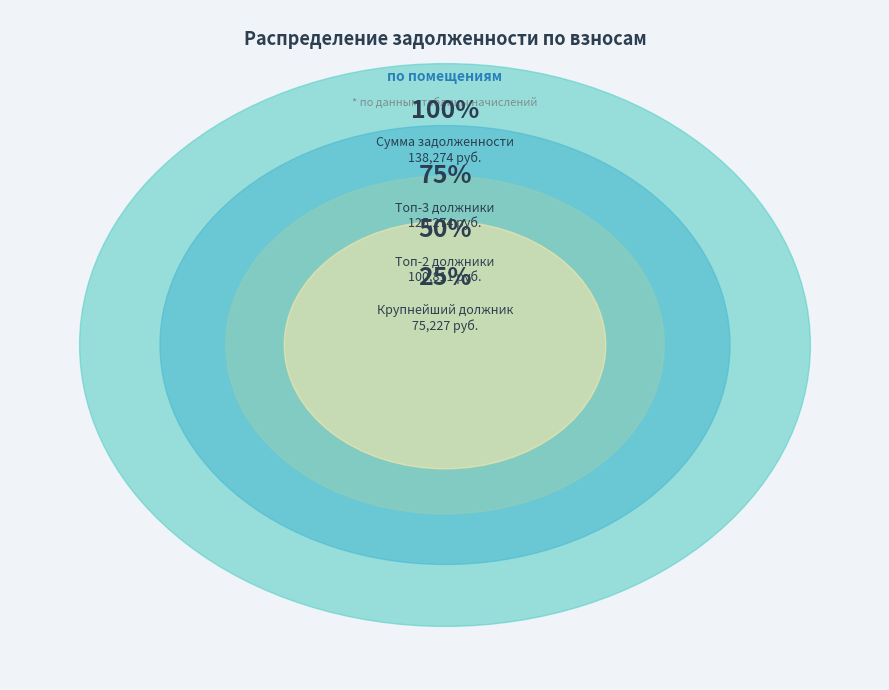

Is it true that 17 is 6% of the pie?

False